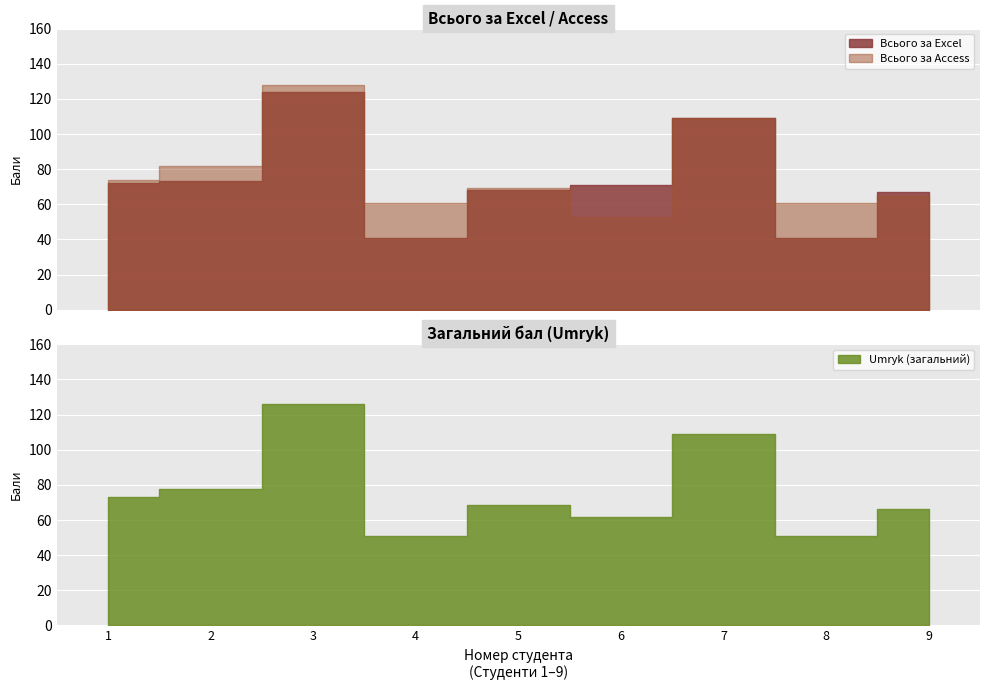

How many data points in Всього за Access are less than 69?

4